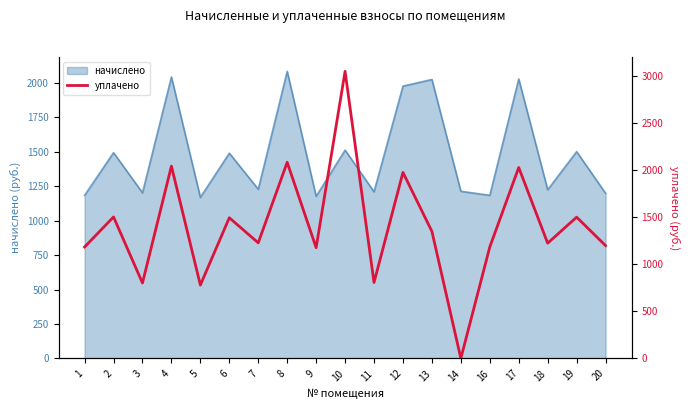

How many values exceed 1227?

10